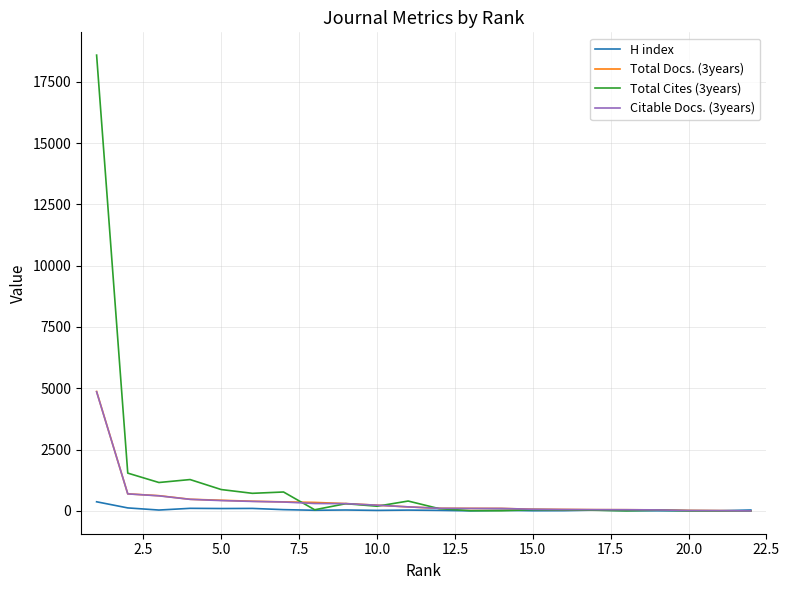

What is the maximum value shown in the chart?

18584